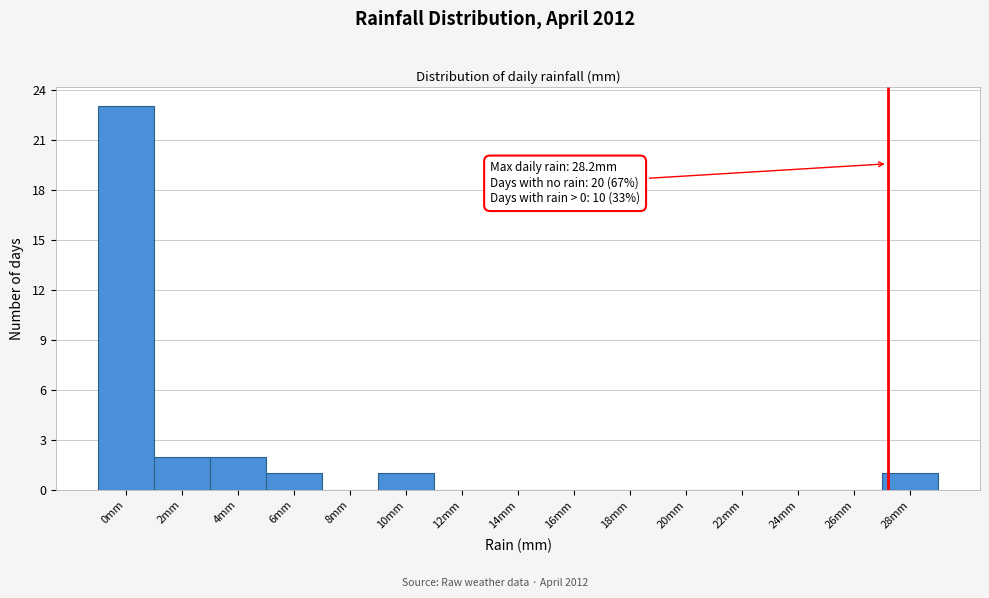

Reading left to right, what are all the values shown in this chart?

0mm=23	2mm=2	4mm=2	6mm=1	8mm=0	10mm=1	12mm=0	14mm=0	16mm=0	18mm=0	20mm=0	22mm=0	24mm=0	26mm=0	28mm=1